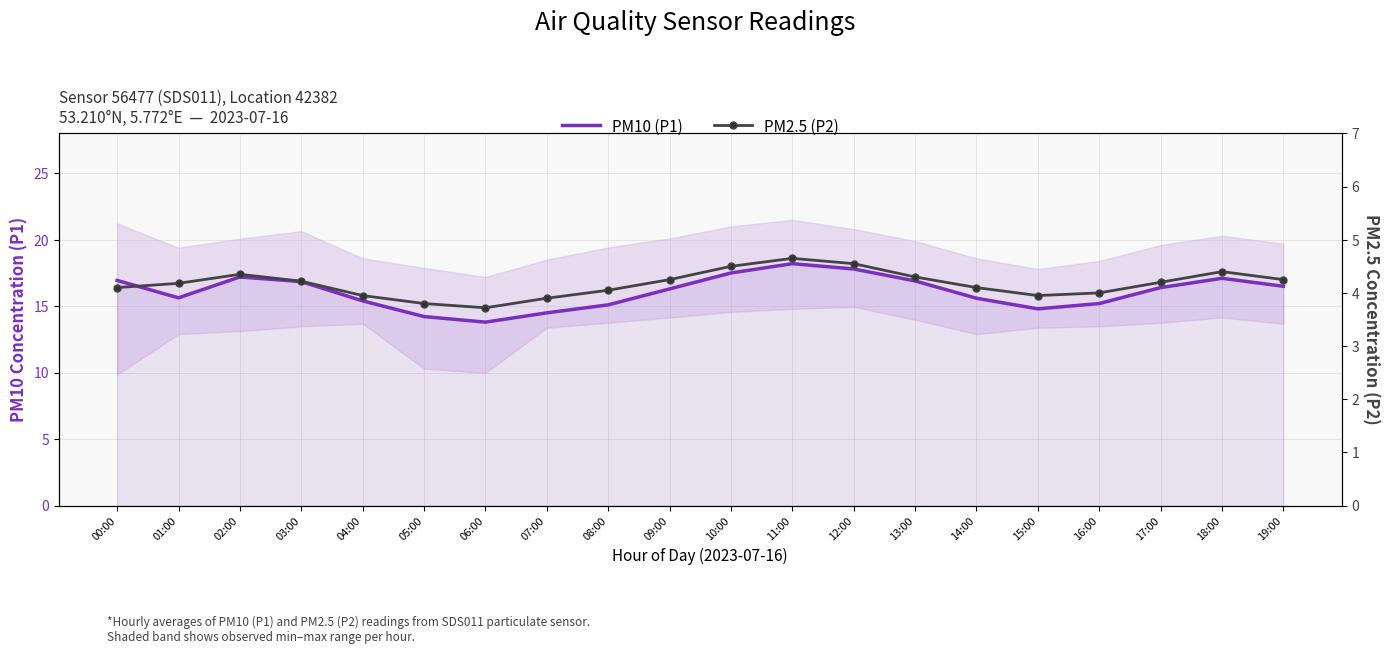

True or false: PM2.5 (P2) has more than 0 points higher than both neighbors.

True